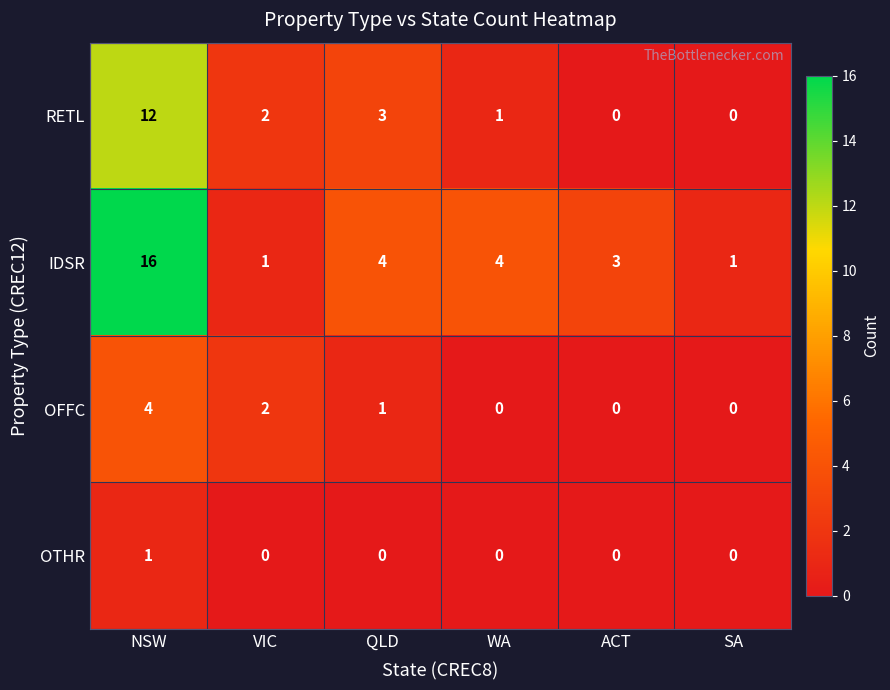

Reading left to right, extract all data points from this chart.

RETL: 12	2	3	1	0	0
IDSR: 16	1	4	4	3	1
OFFC: 4	2	1	0	0	0
OTHR: 1	0	0	0	0	0